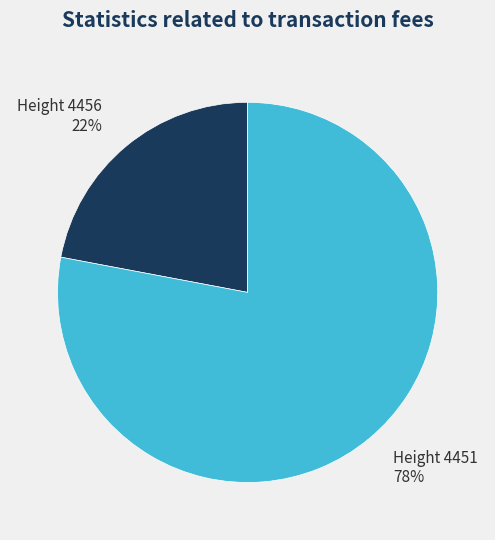

To the nearest percent, what is the difference between the largest and smallest slice percentages?

56%